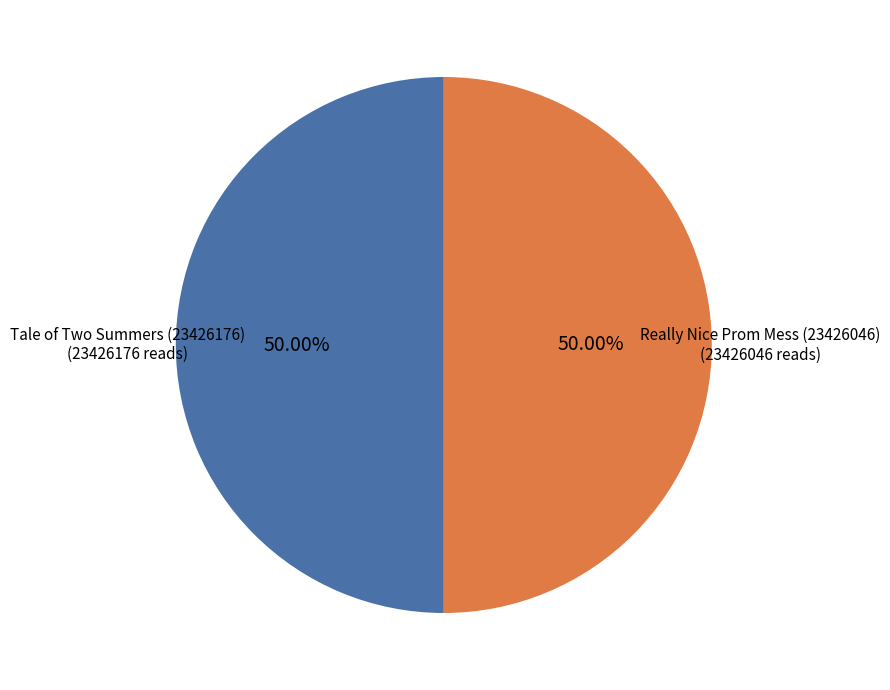

How many slices are in this pie chart?

2